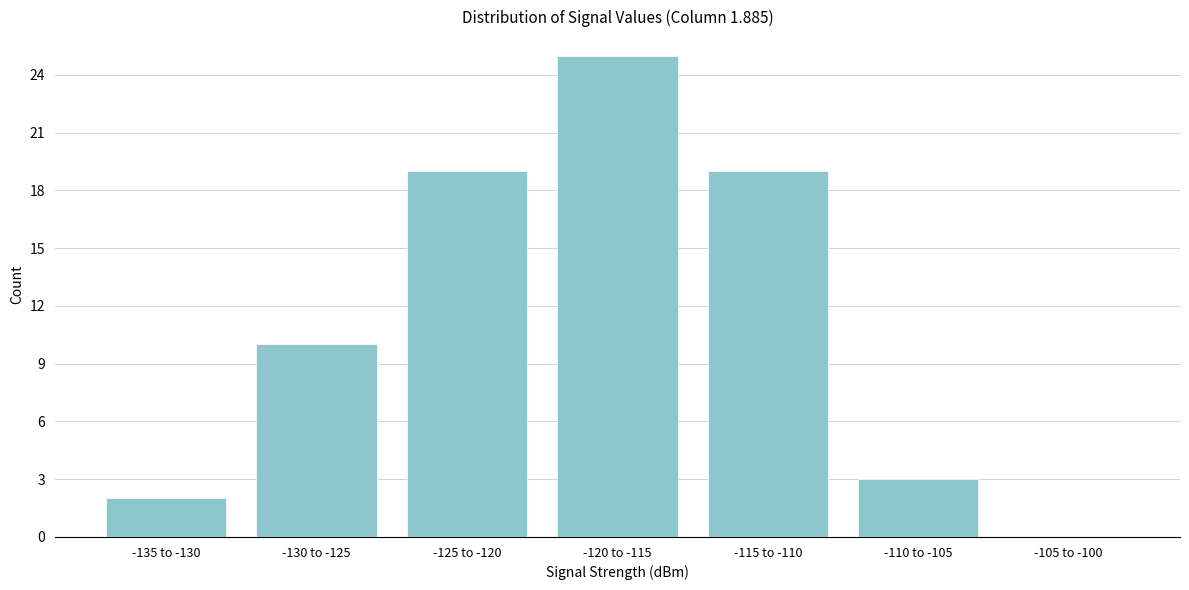

Reading left to right, what are all the values shown in this chart?

-135 to -130=2	-130 to -125=10	-125 to -120=19	-120 to -115=25	-115 to -110=19	-110 to -105=3	-105 to -100=0